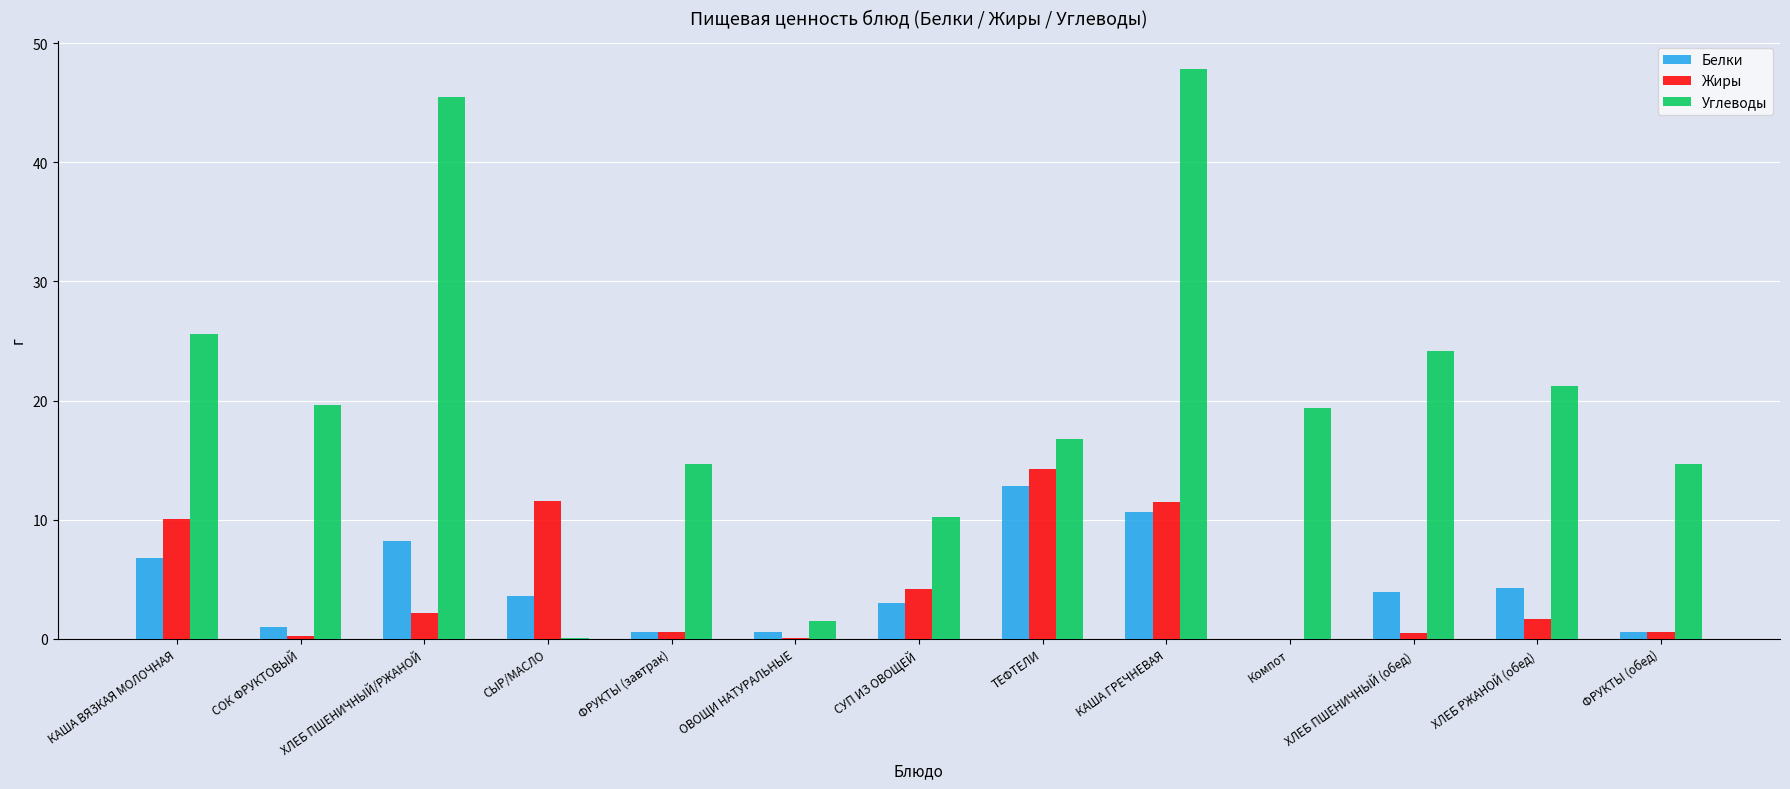

What is the average value of the Белки series?

4.3